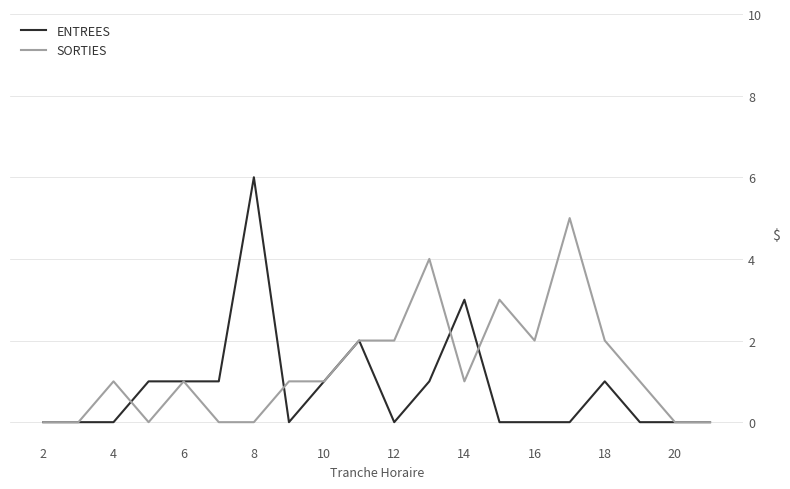

Which series has the largest range (max minus min)?

ENTREES